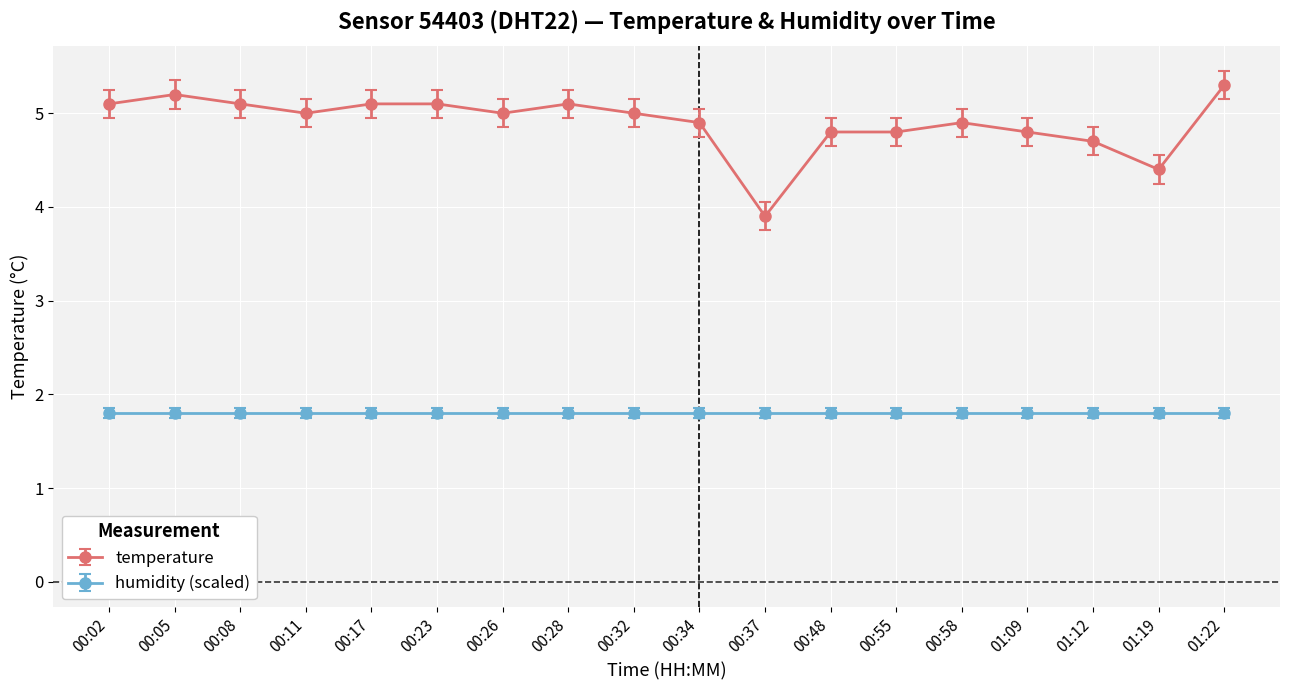

Does the chart display data point markers on the line(s)?

Yes